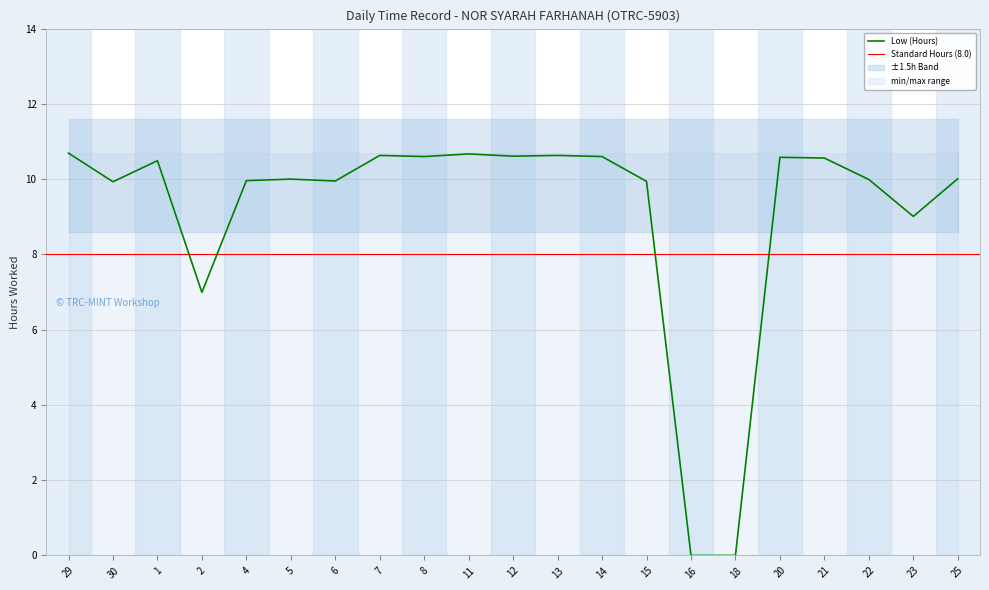

Reading left to right, what are all the values shown in this chart?

29=10.7	30=9.9	1=10.5	2=7.0	4=10.0	5=10.0	6=9.9	7=10.6	8=10.6	11=10.7	12=10.6	13=10.6	14=10.6	15=9.9	16=0.0	18=0.0	20=10.6	21=10.6	22=10.0	23=9.0	25=10.0